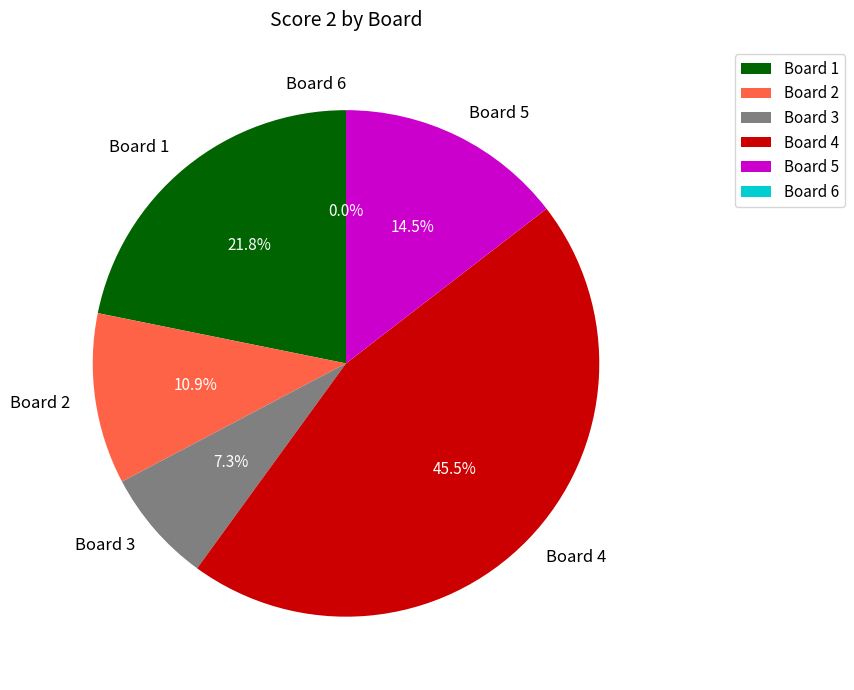

The Board 6 slice represents 1% of the pie. True or false?

False